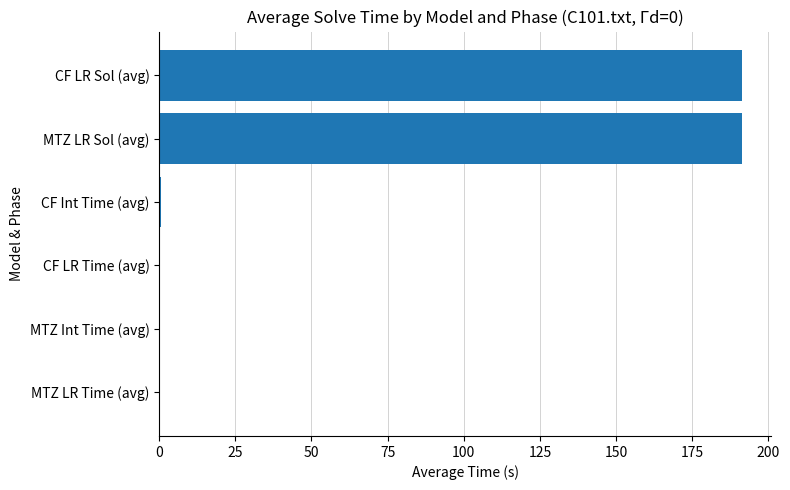

True or false: the data shows 249.3 at CF LR Sol (avg).

False